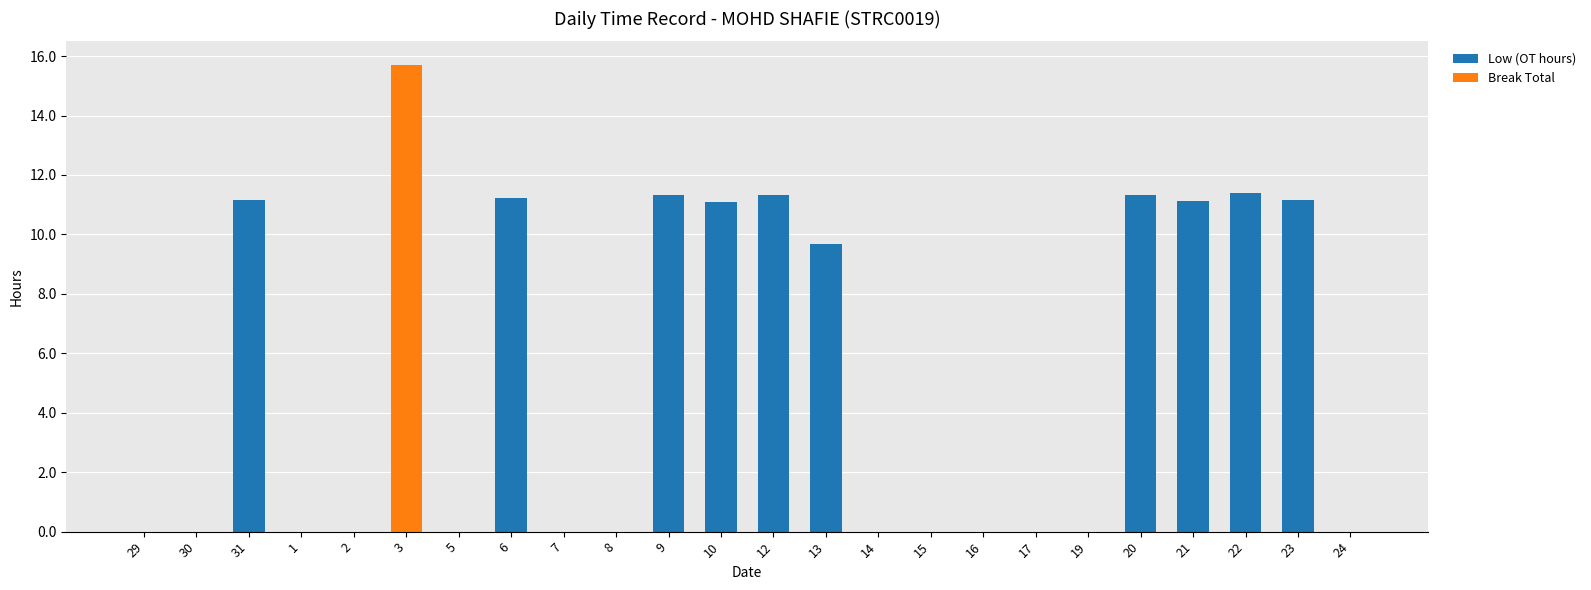

Read the Low (OT hours) value at 22.

11.4